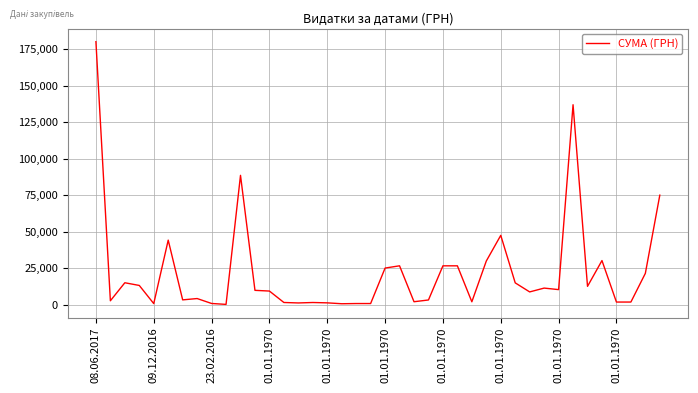

What is the maximum value shown in the chart?

180000.0